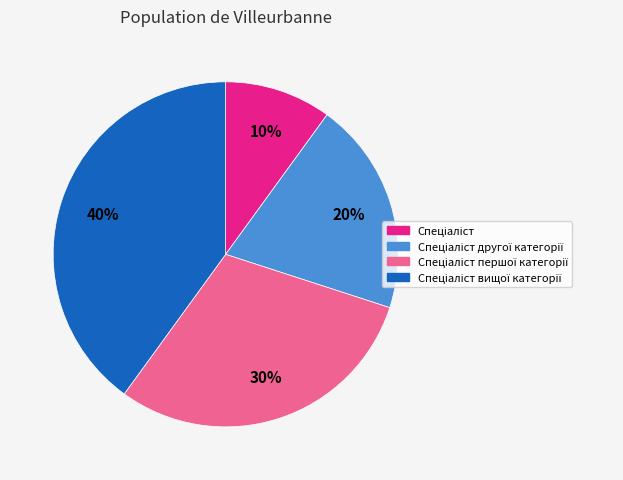

Is there any slice that represents more than half of the pie?

No